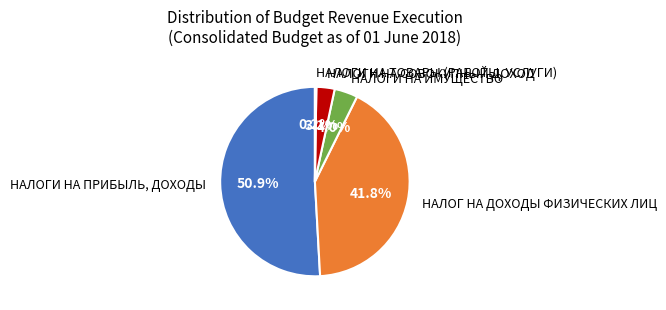

Which category has the biggest portion of the pie?

НАЛОГИ НА ПРИБЫЛЬ, ДОХОДЫ